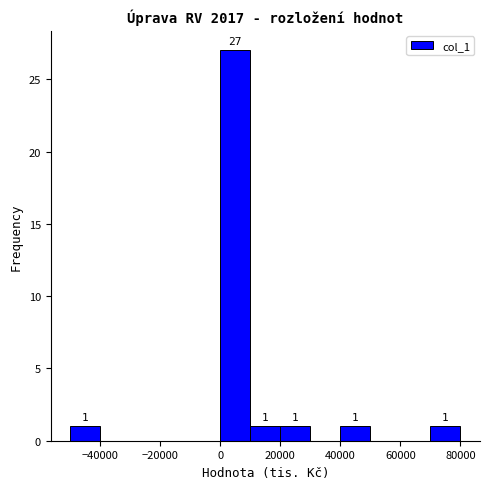

Which range on the x-axis has the tallest bar?

0 to 10000